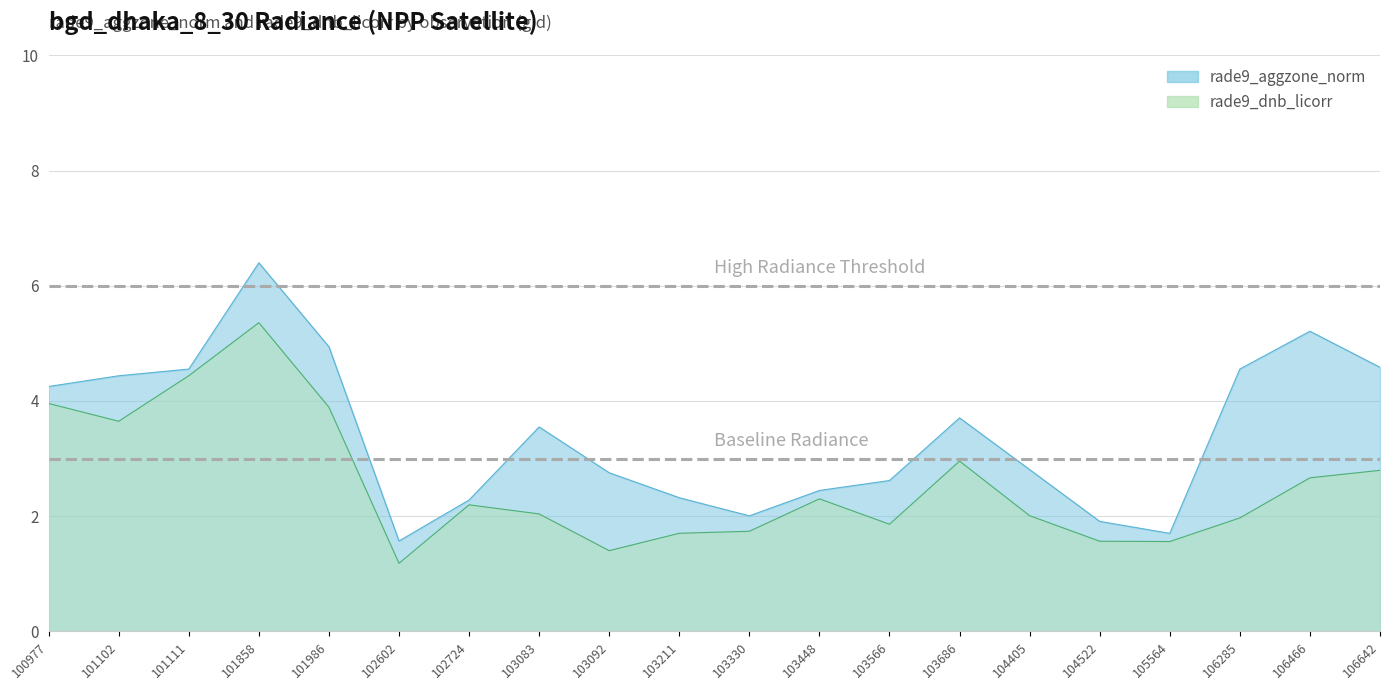

Where is the first local minimum for rade9_dnb_licorr?

101102